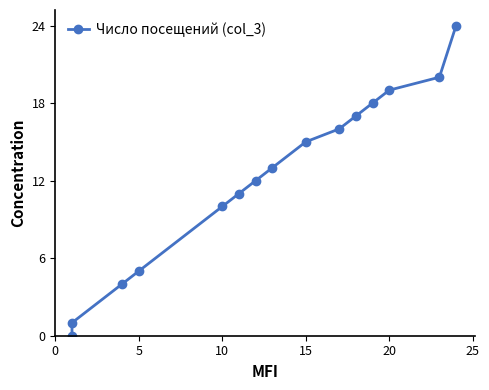

What is the value of the 2nd point from the left?

1